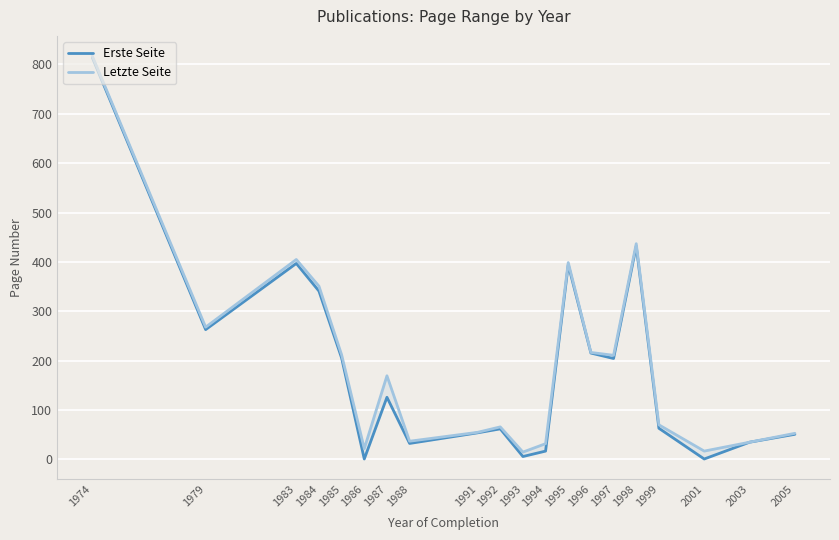

Read the Letzte Seite value at 1983.

405.0